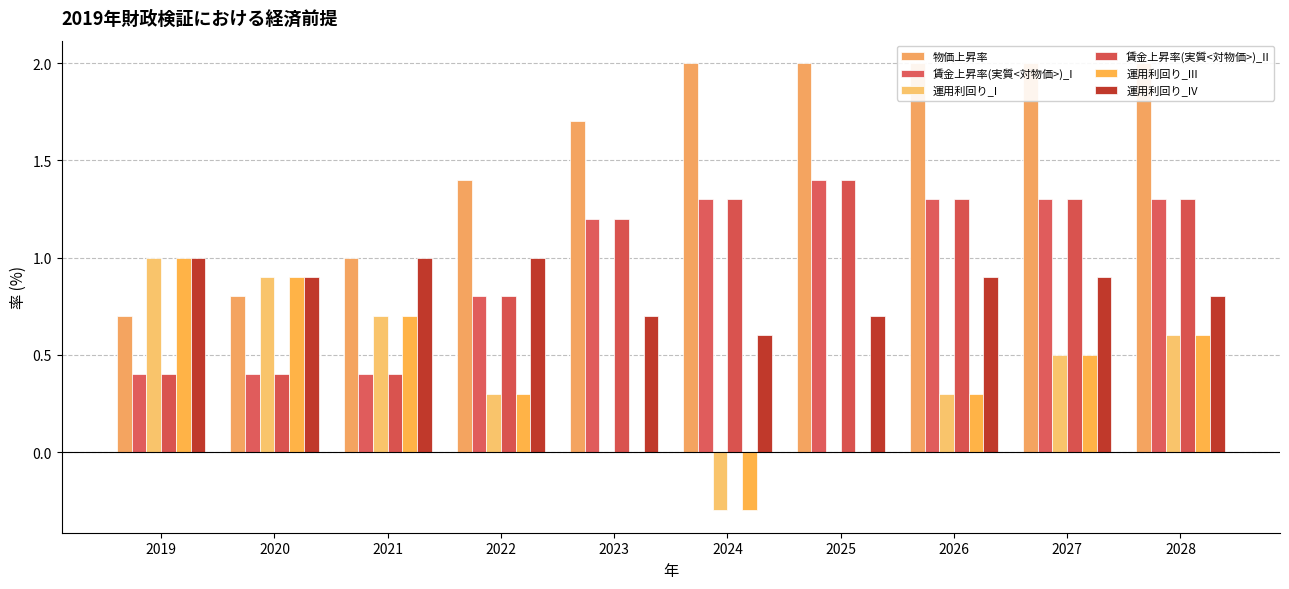

Between 2019 and 2025, which series saw the biggest shift?

物価上昇率